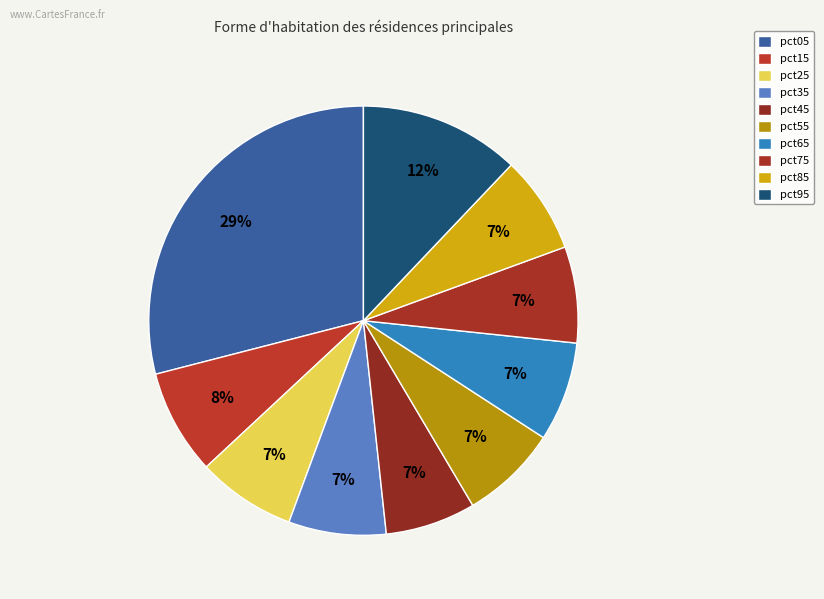

Rank the categories by value from highest to lowest.

pct05, pct95, pct15, pct65, pct25, pct35, pct85, pct55, pct75, pct45